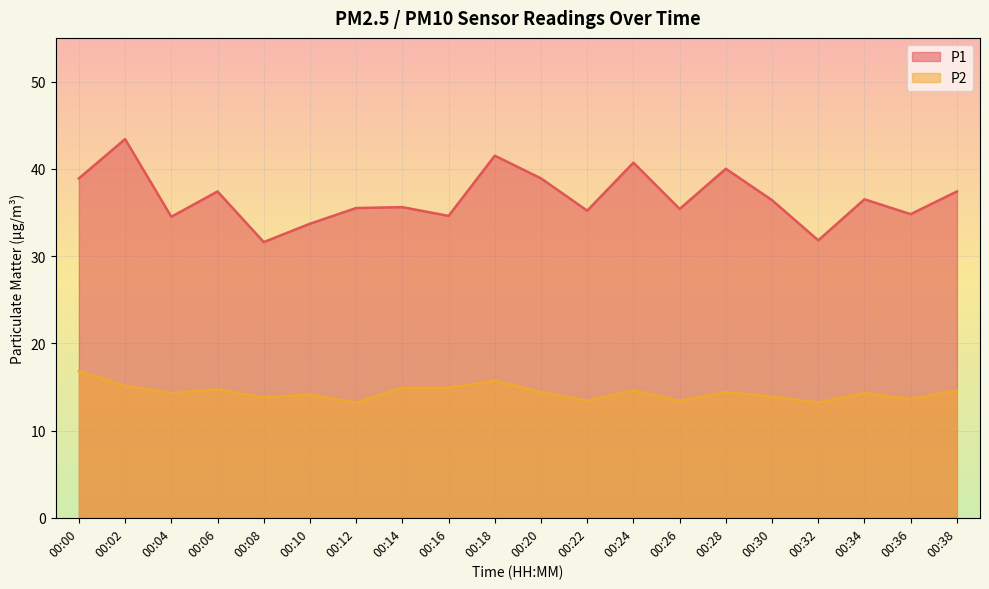

At which category does P2 reach its first local valley?

00:04